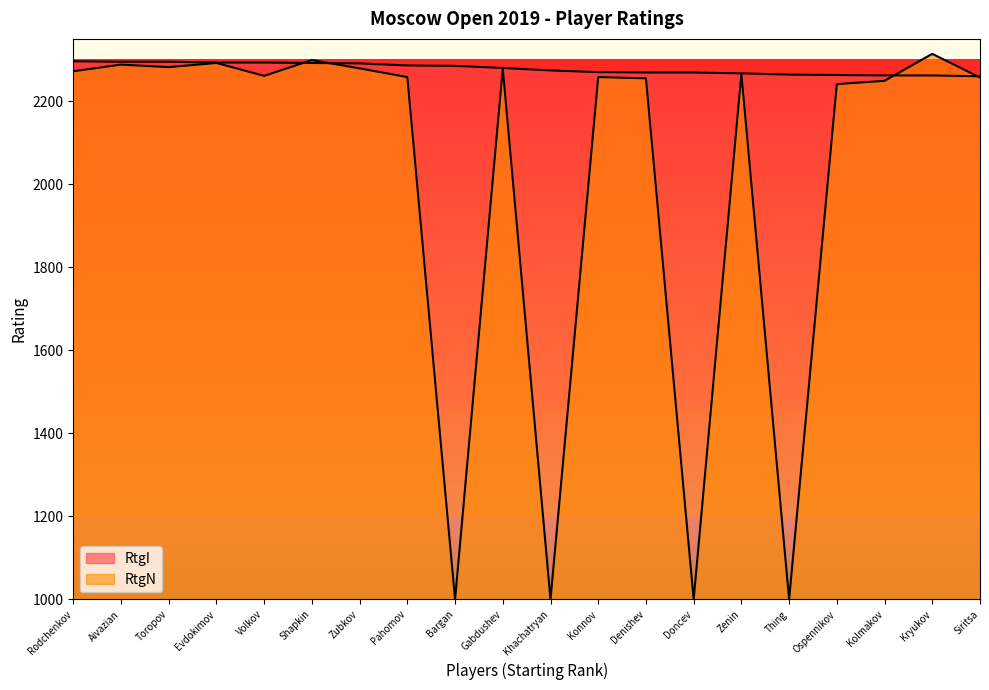

What is the average value of the RtgI series?

2278